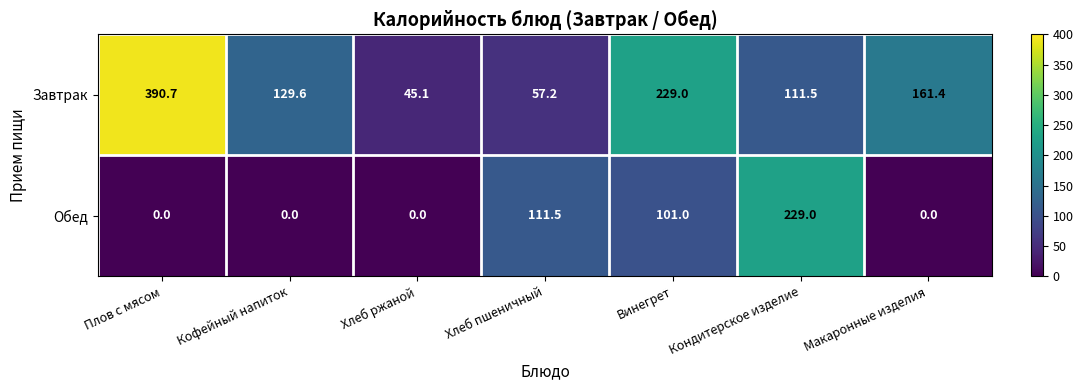

What is the total value across all series at Кофейный напиток?

129.6